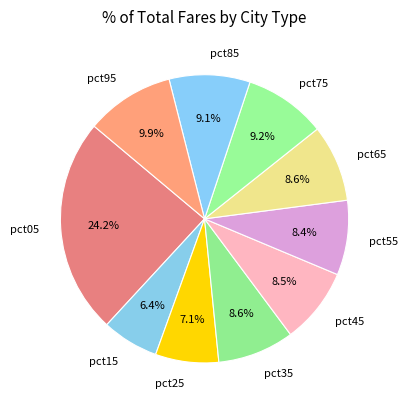

Is there a majority slice in this chart?

No